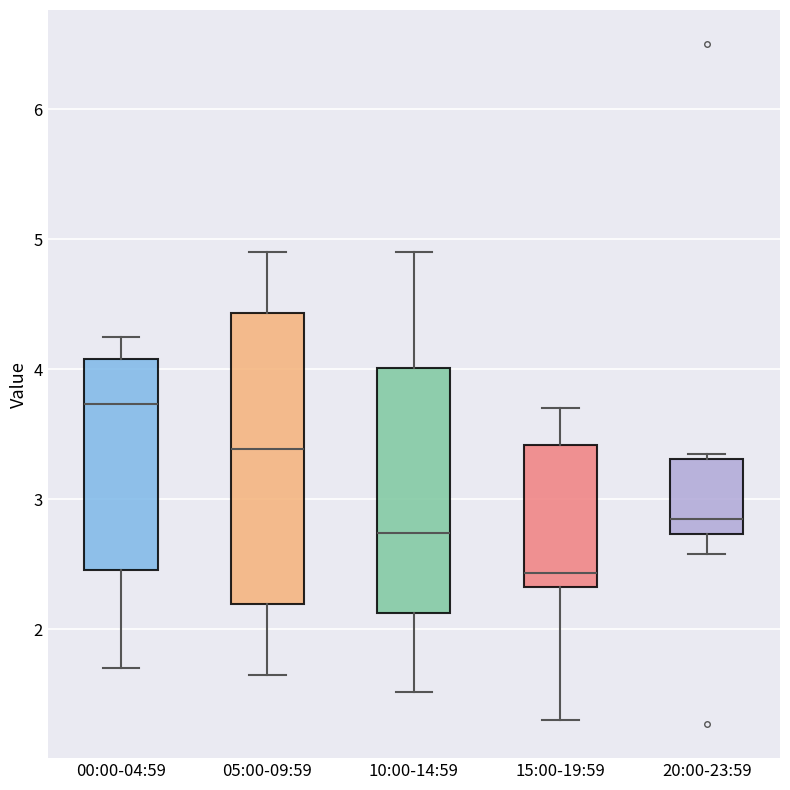

Where is the upper edge of the box for 10:00-14:59 on the y-axis? The values are not printed on the chart, so give them approximately, as read against the axis.

4.0